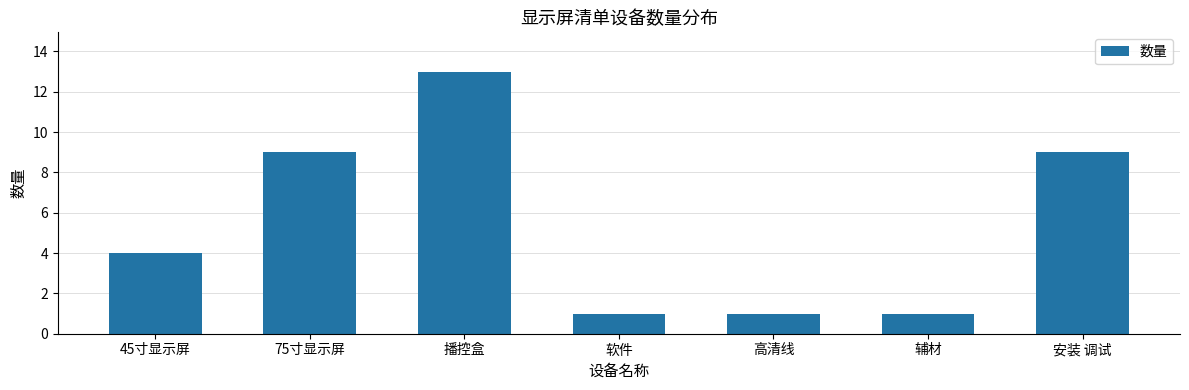

Is it true that the value at 安装 调试 is 9?

True